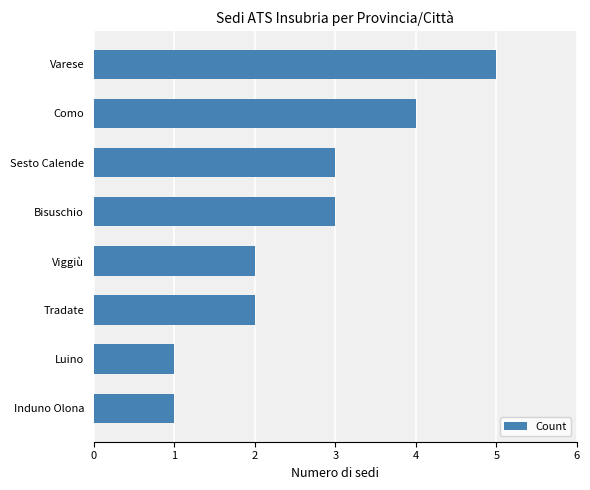

What is the greatest value displayed?

5